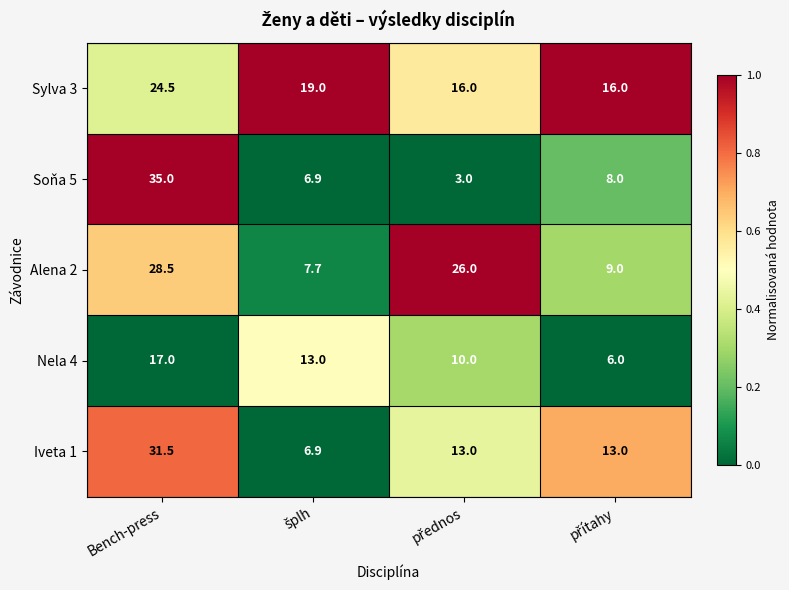

Which label corresponds to the largest value in the chart?

Bench-press